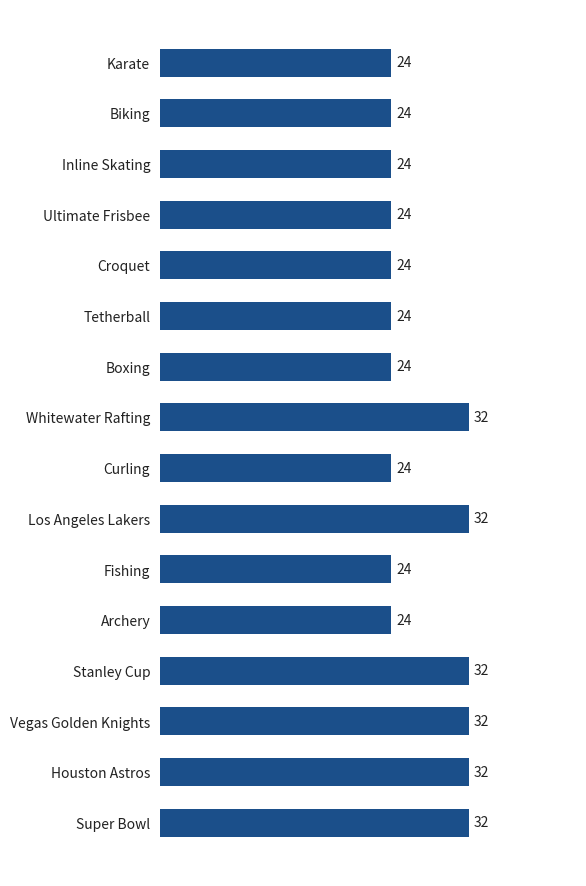

The value at Inline Skating is 13. True or false?

False